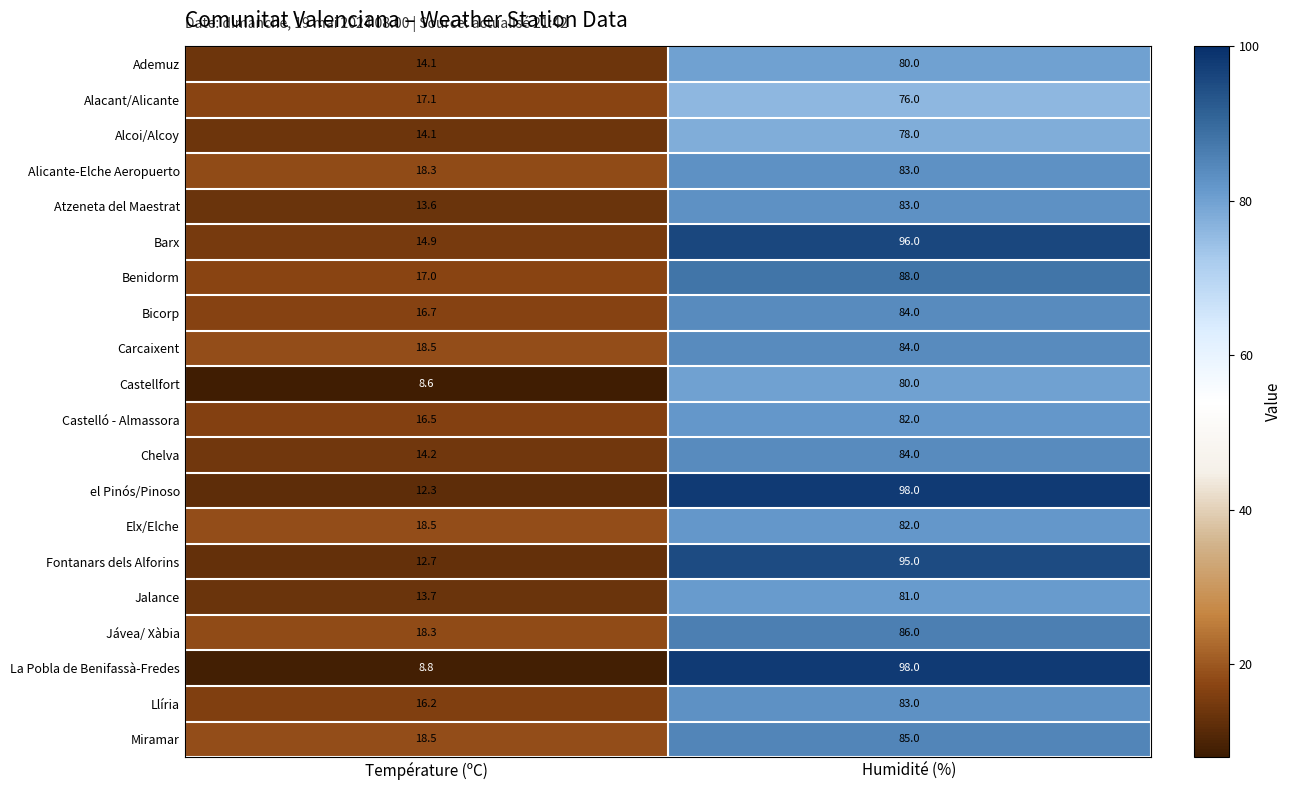

How many categories are shown in the chart?

2